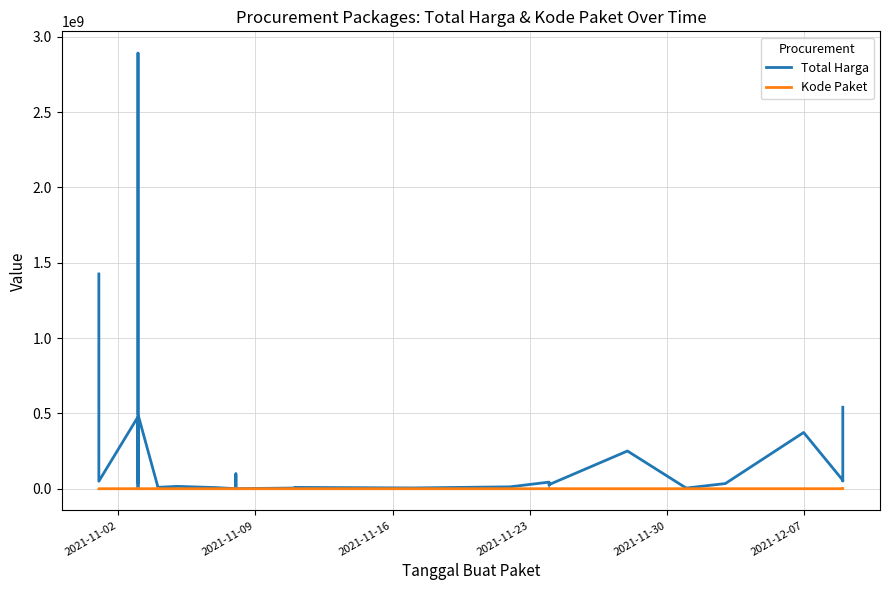

Which series has the largest total across all categories?

Total Harga